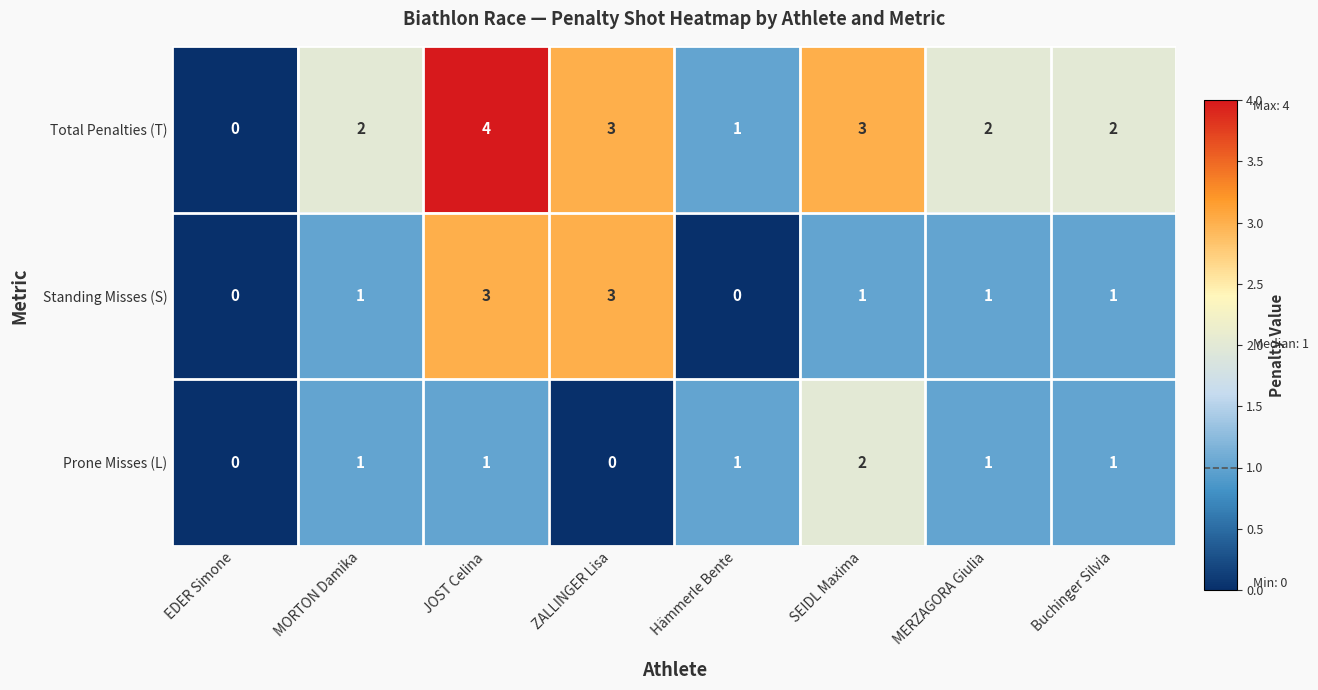

True or false: Prone Misses (L) has a value of 1 at MERZAGORA Giulia.

True